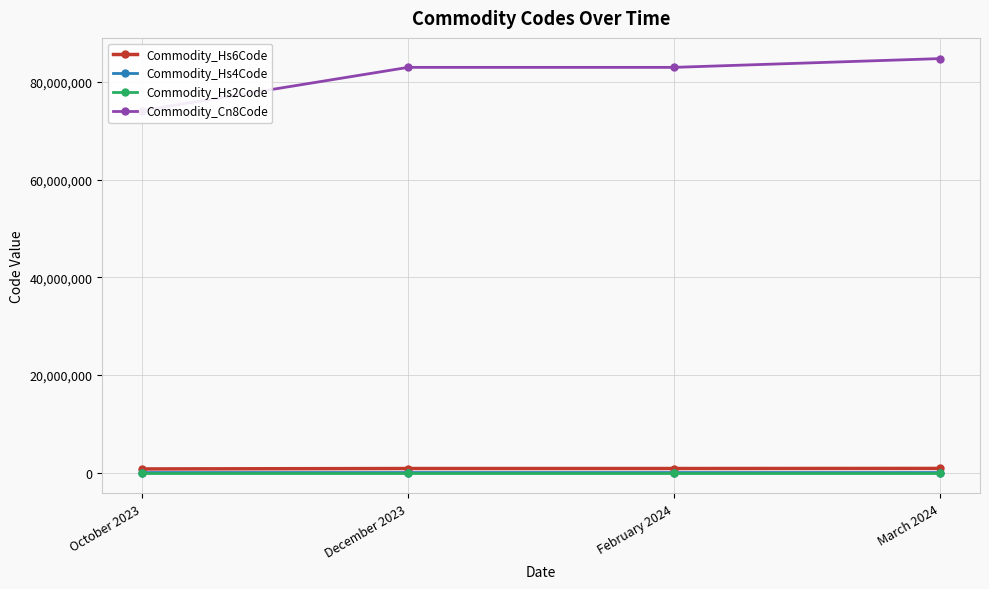

Reading left to right, transcribe all the data shown in this chart.

Commodity_Hs6Code: October 2023=741820	December 2023=830210	February 2024=830210	March 2024=848180
Commodity_Hs4Code: October 2023=7418	December 2023=8302	February 2024=8302	March 2024=8481
Commodity_Hs2Code: October 2023=74	December 2023=83	February 2024=83	March 2024=84
Commodity_Cn8Code: October 2023=74182000	December 2023=83021000	February 2024=83021000	March 2024=84818019